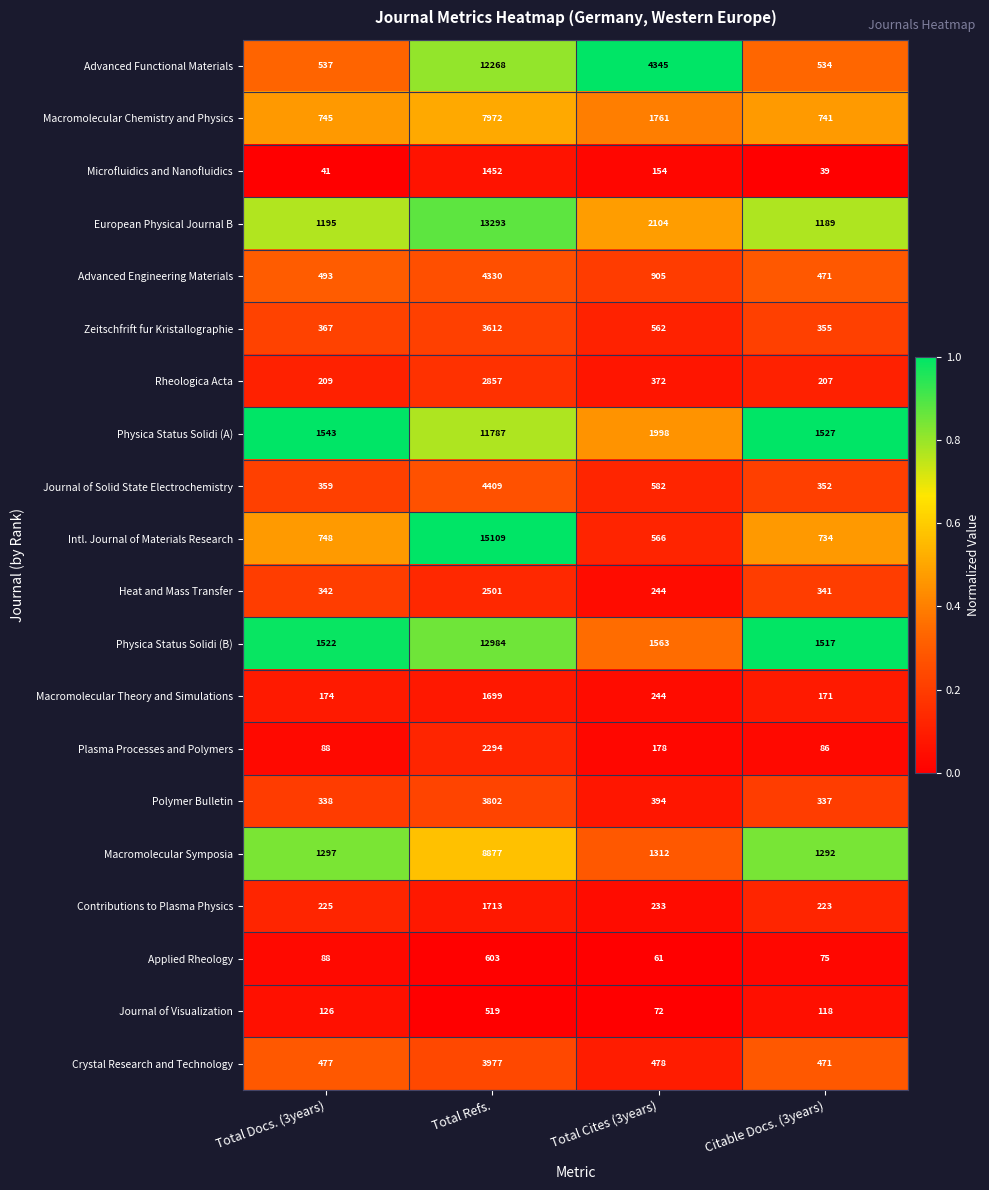

What is the minimum value for Contributions to Plasma Physics?

223